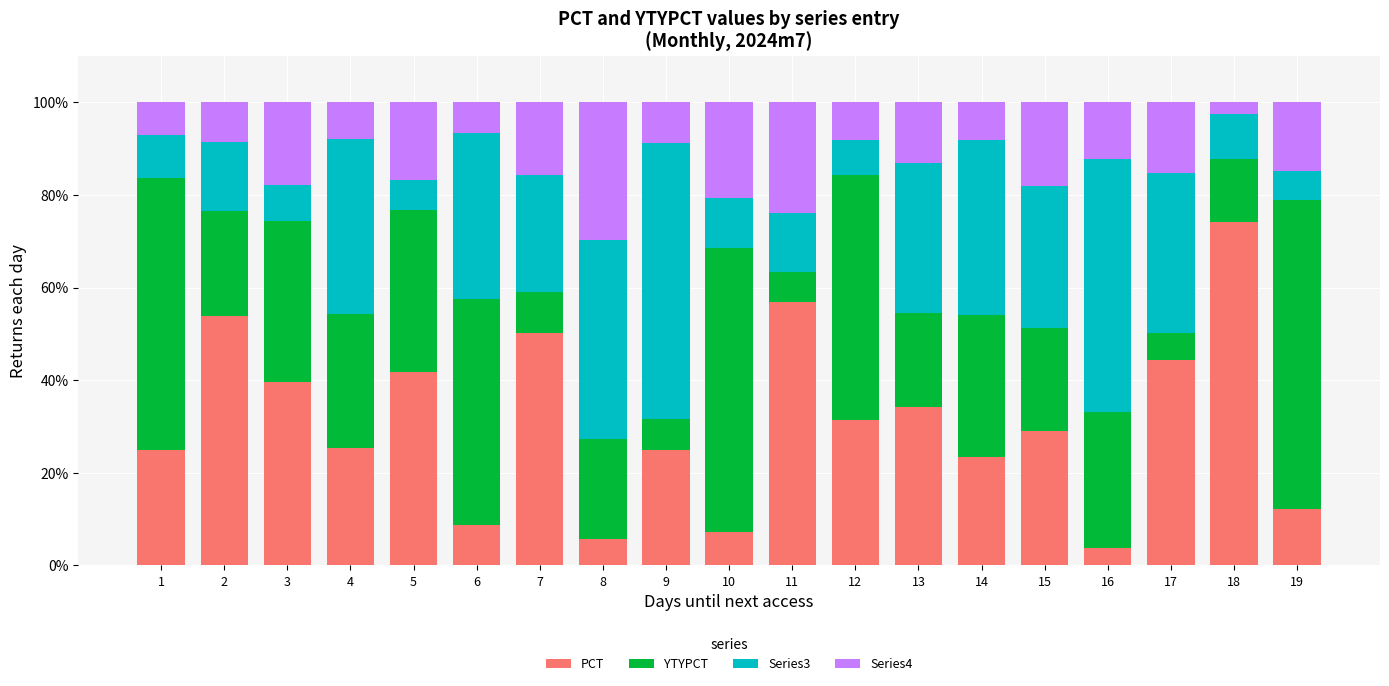

What is the total value across all series at 18?

100.0